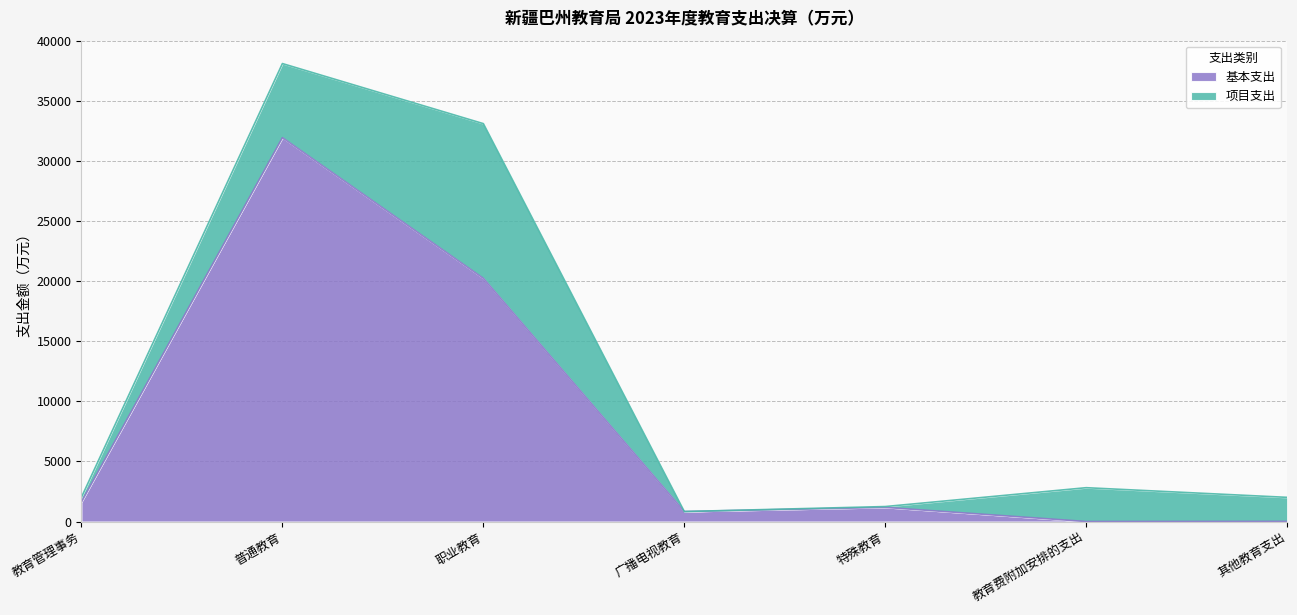

What is the label of the 4th point from the left?

广播电视教育